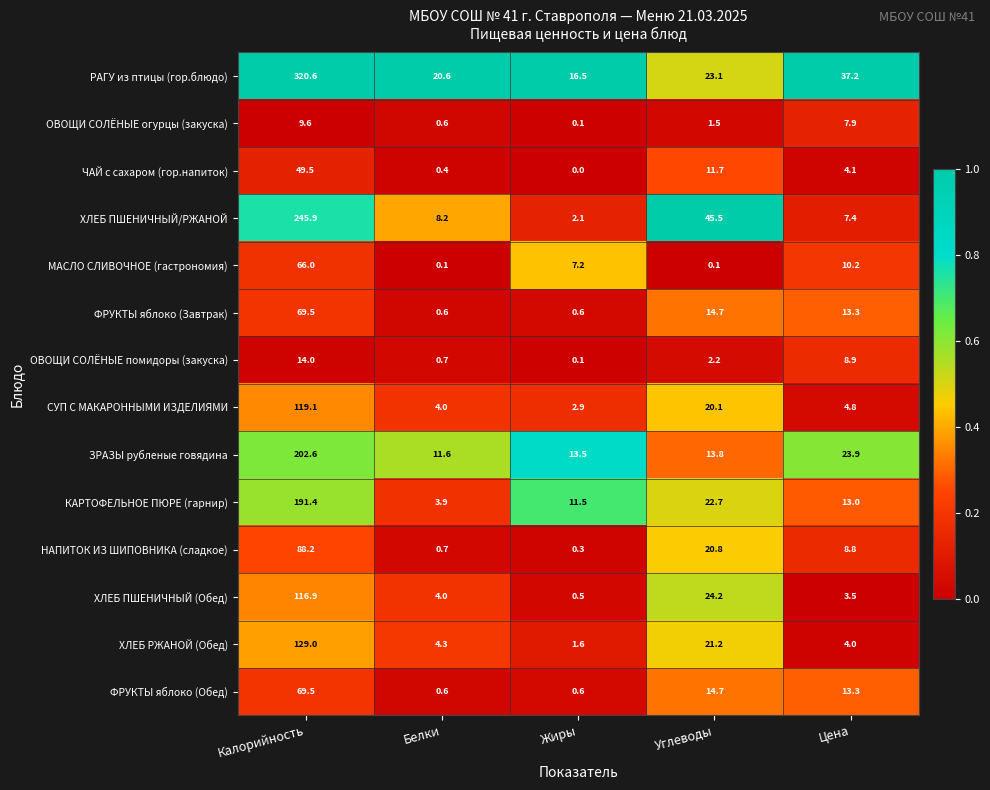

Which category has the highest value across all series?

Калорийность